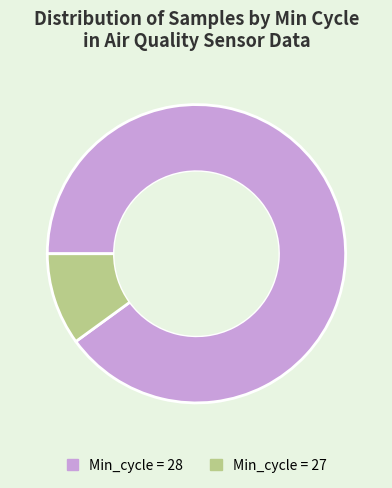

Does any single category account for the majority?

Yes